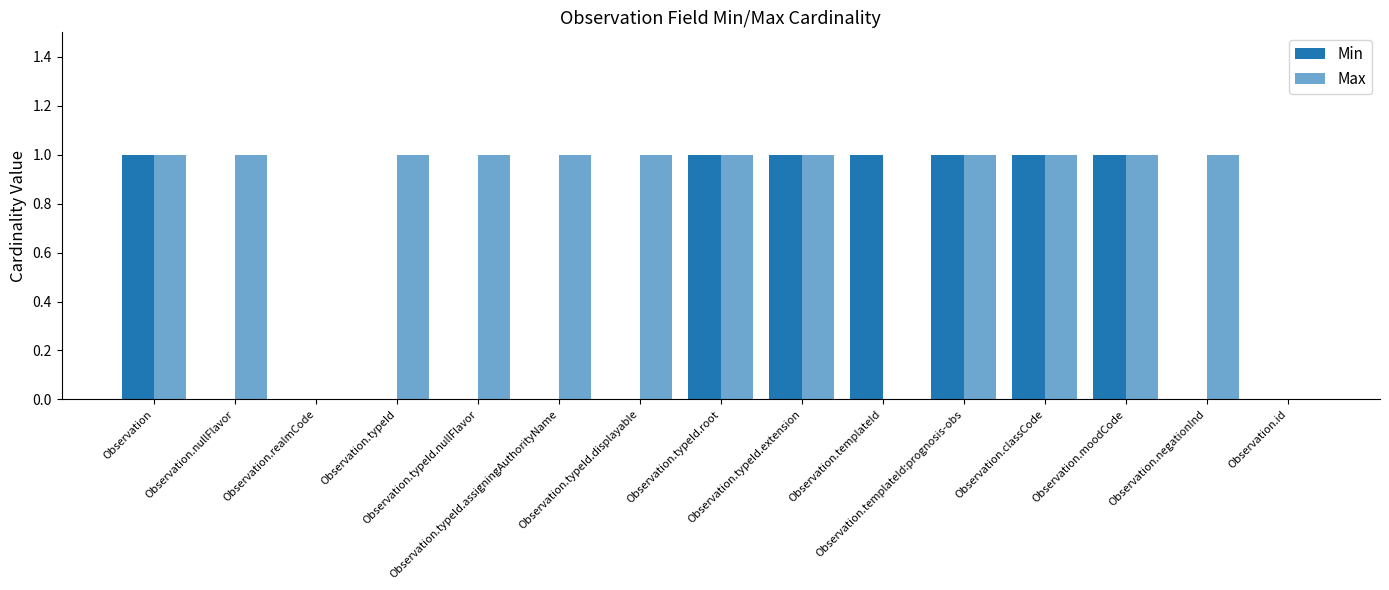

Are the bars horizontal?

No